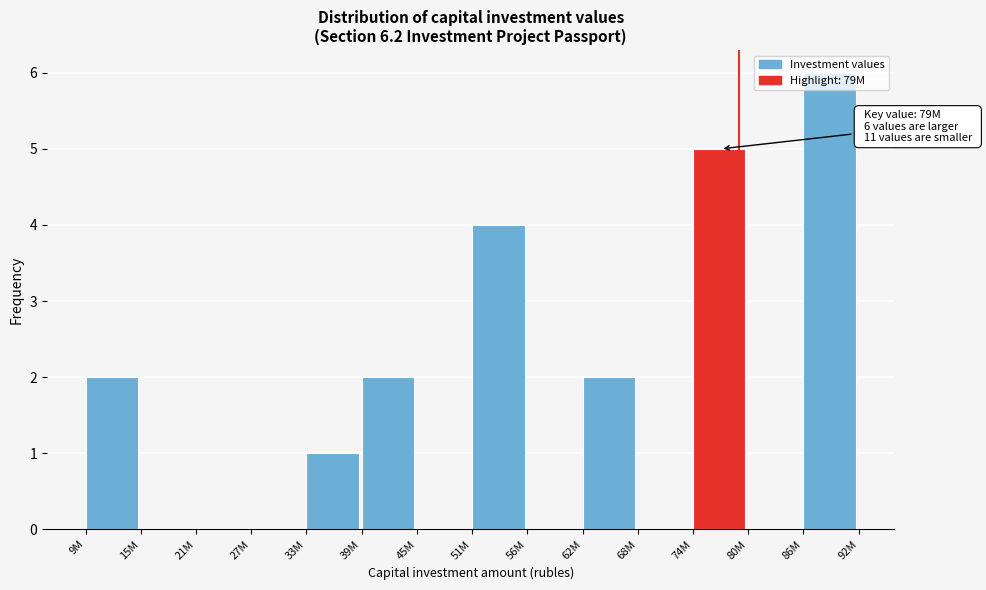

The value at 33M is 1. True or false?

True